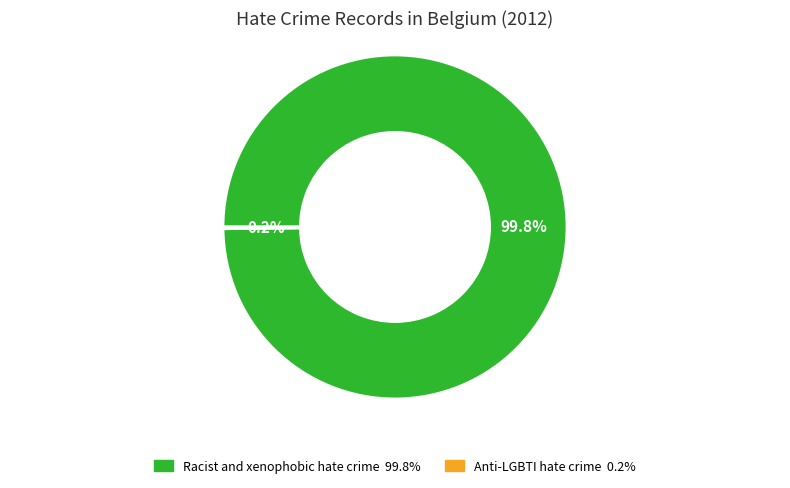

What is the majority slice?

Racist and xenophobic hate crime